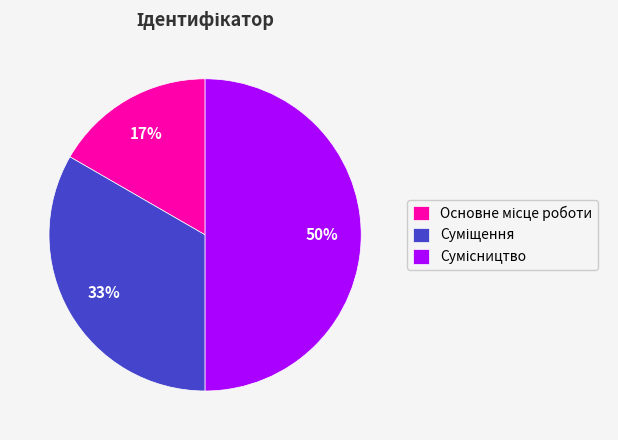

To the nearest percent, what is the average slice percentage?

33%